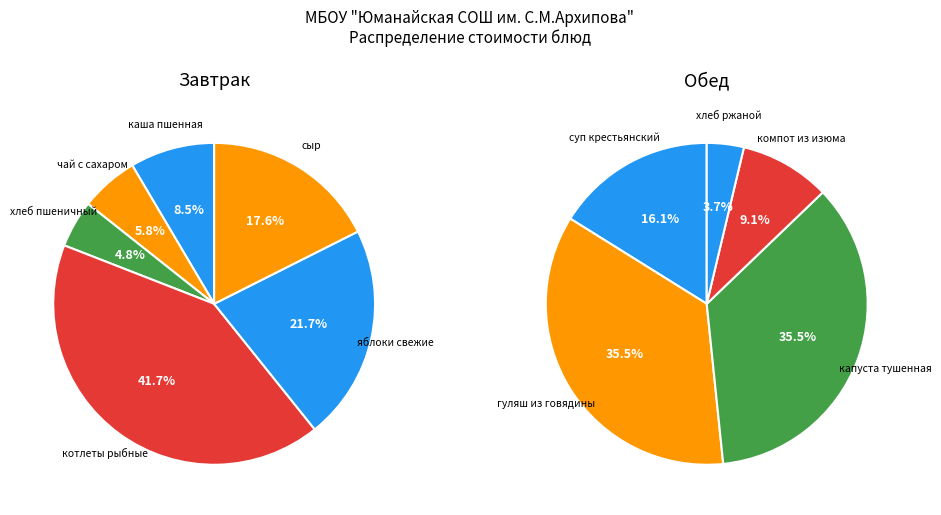

Is хлеб ржаной the majority of the pie?

No